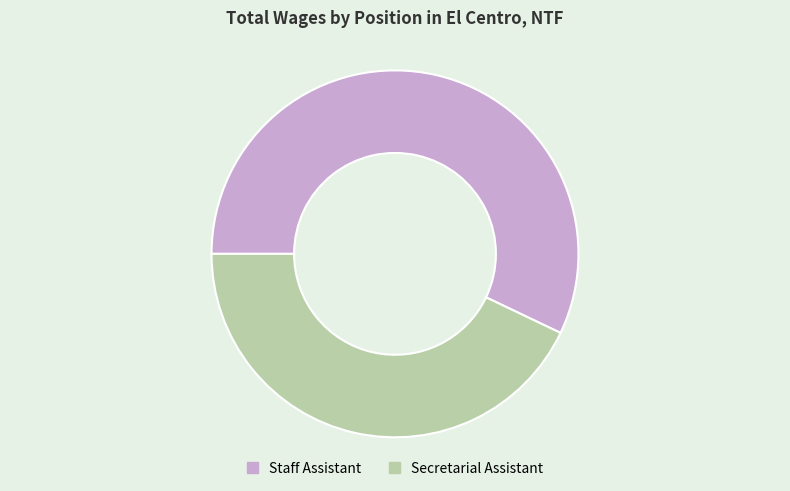

Is the sum of Staff Assistant and Secretarial Assistant greater than half?

Yes